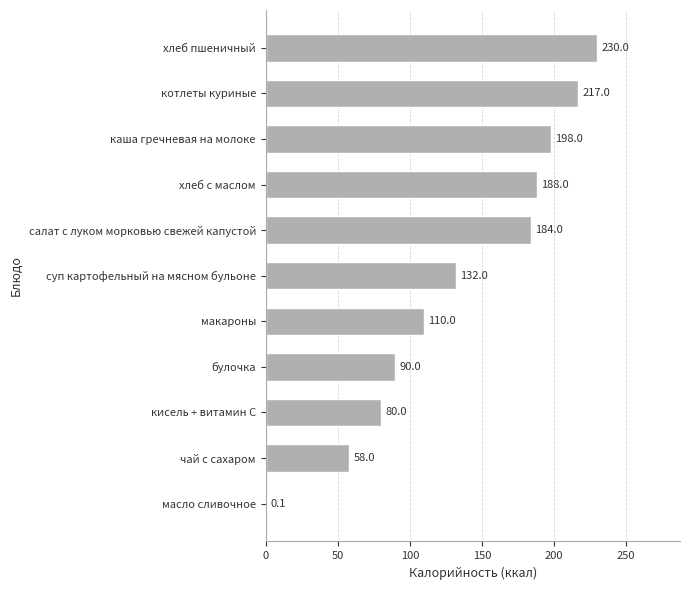

At which label is the value closest to 115?

макароны